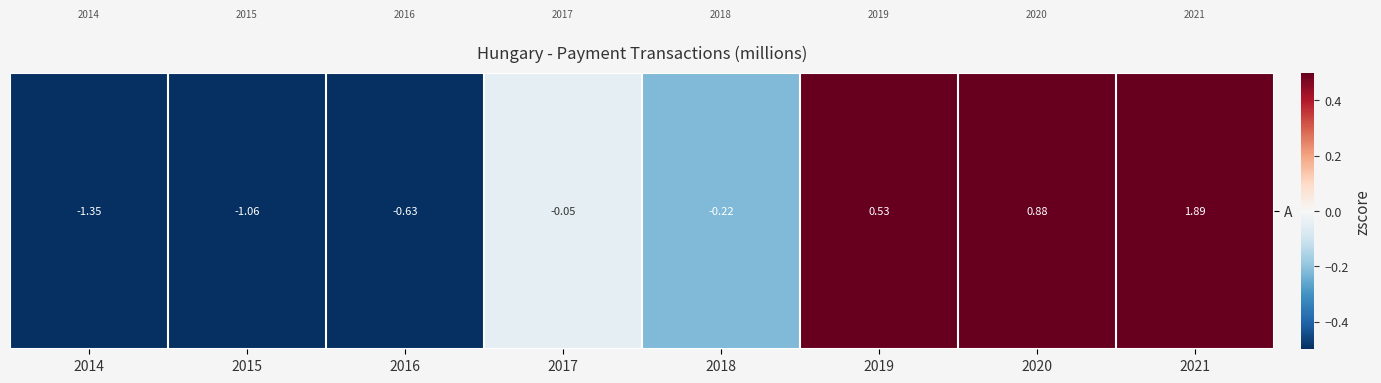

List the labels in order of value, smallest first.

2014, 2015, 2016, 2018, 2017, 2019, 2020, 2021